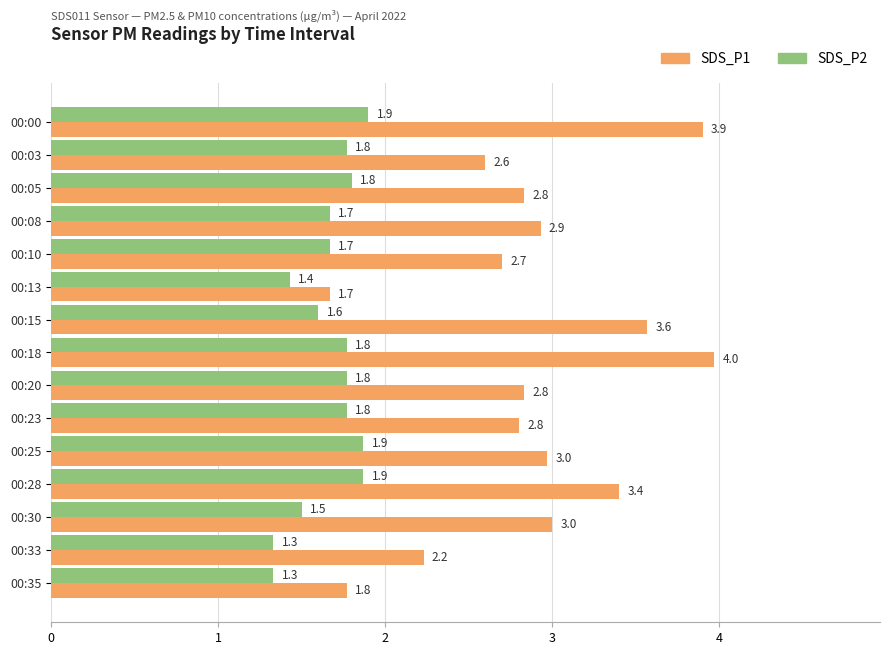

At how many categories does at least one series exceed 1?

15